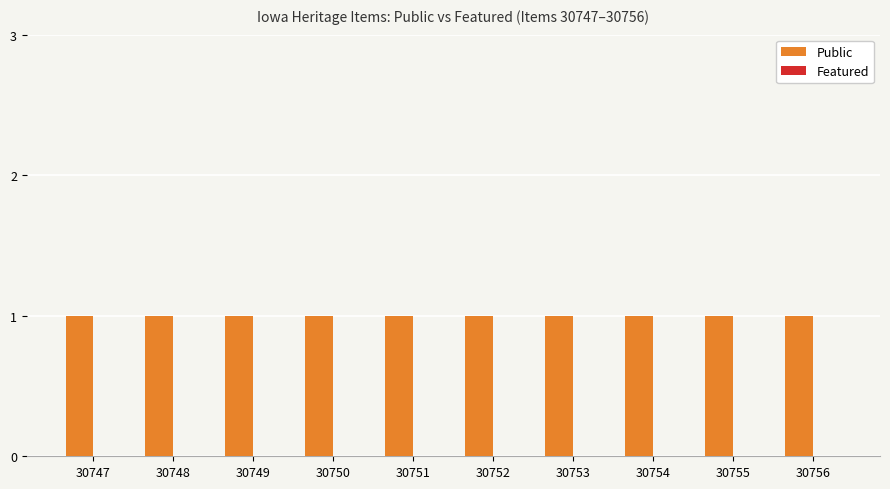

The value of Public at 30754 is 1. True or false?

True